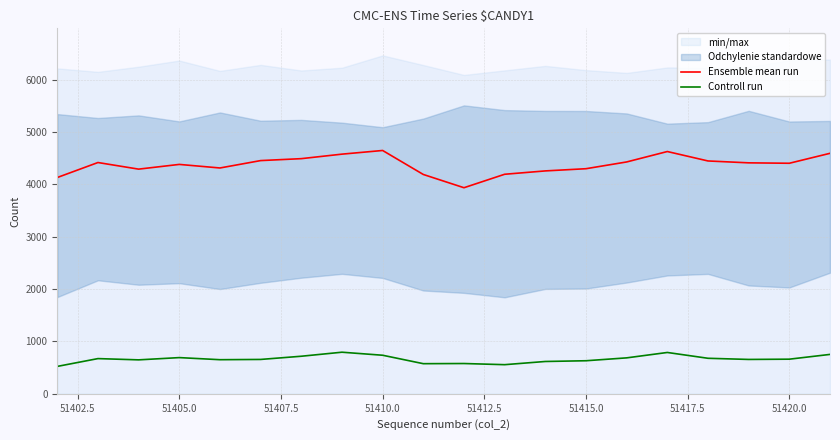

Rank the series by their maximum value, from lowest to highest.

Controll run, Ensemble mean run